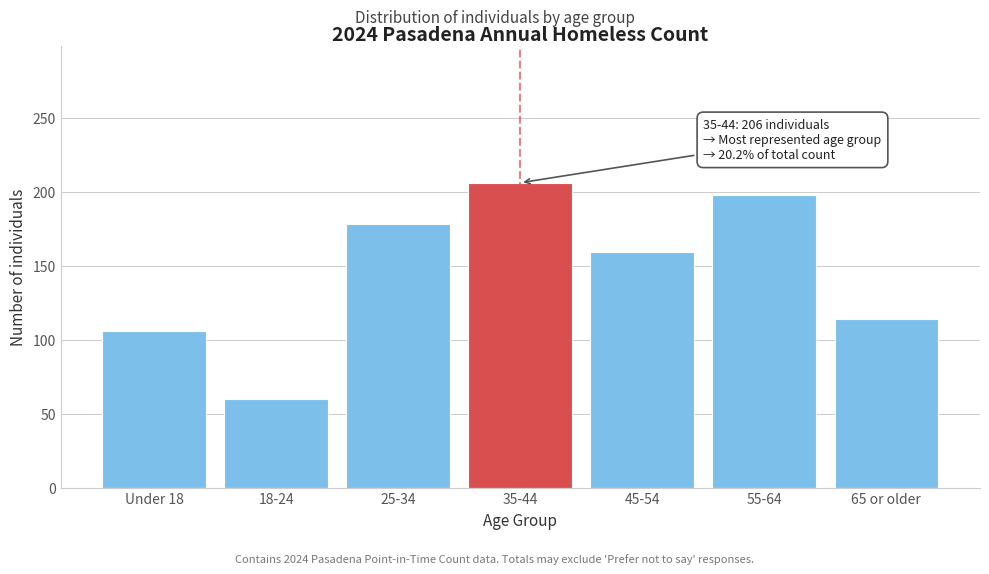

Reading left to right, list all the values displayed in this chart.

Under 18=106	18-24=60	25-34=178	35-44=206	45-54=159	55-64=198	65 or older=114